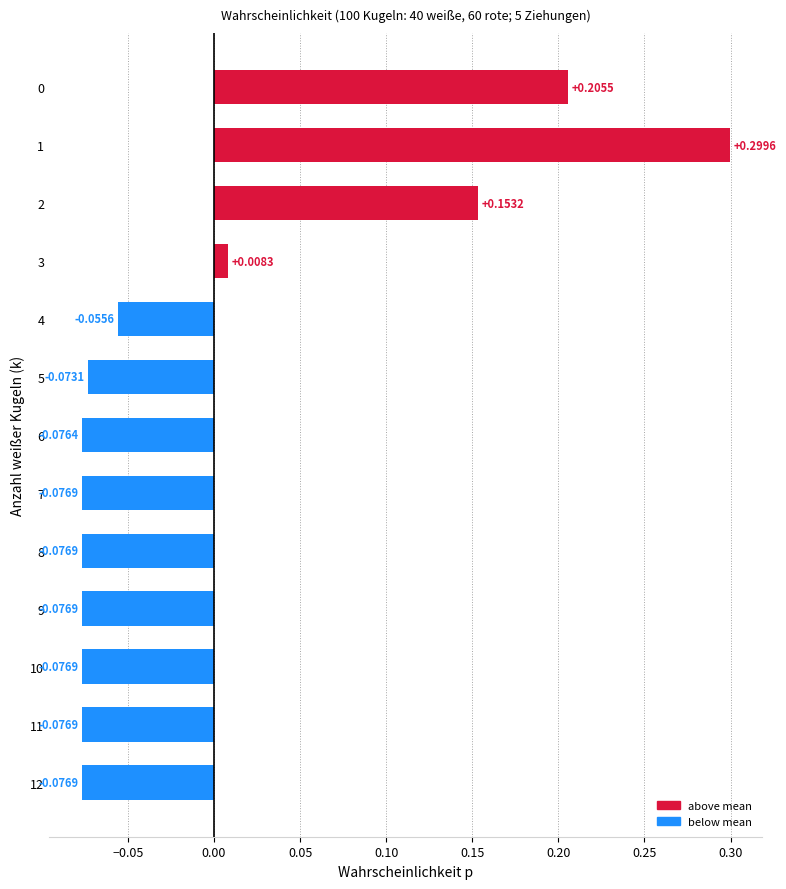

How many data points does each series have?

13